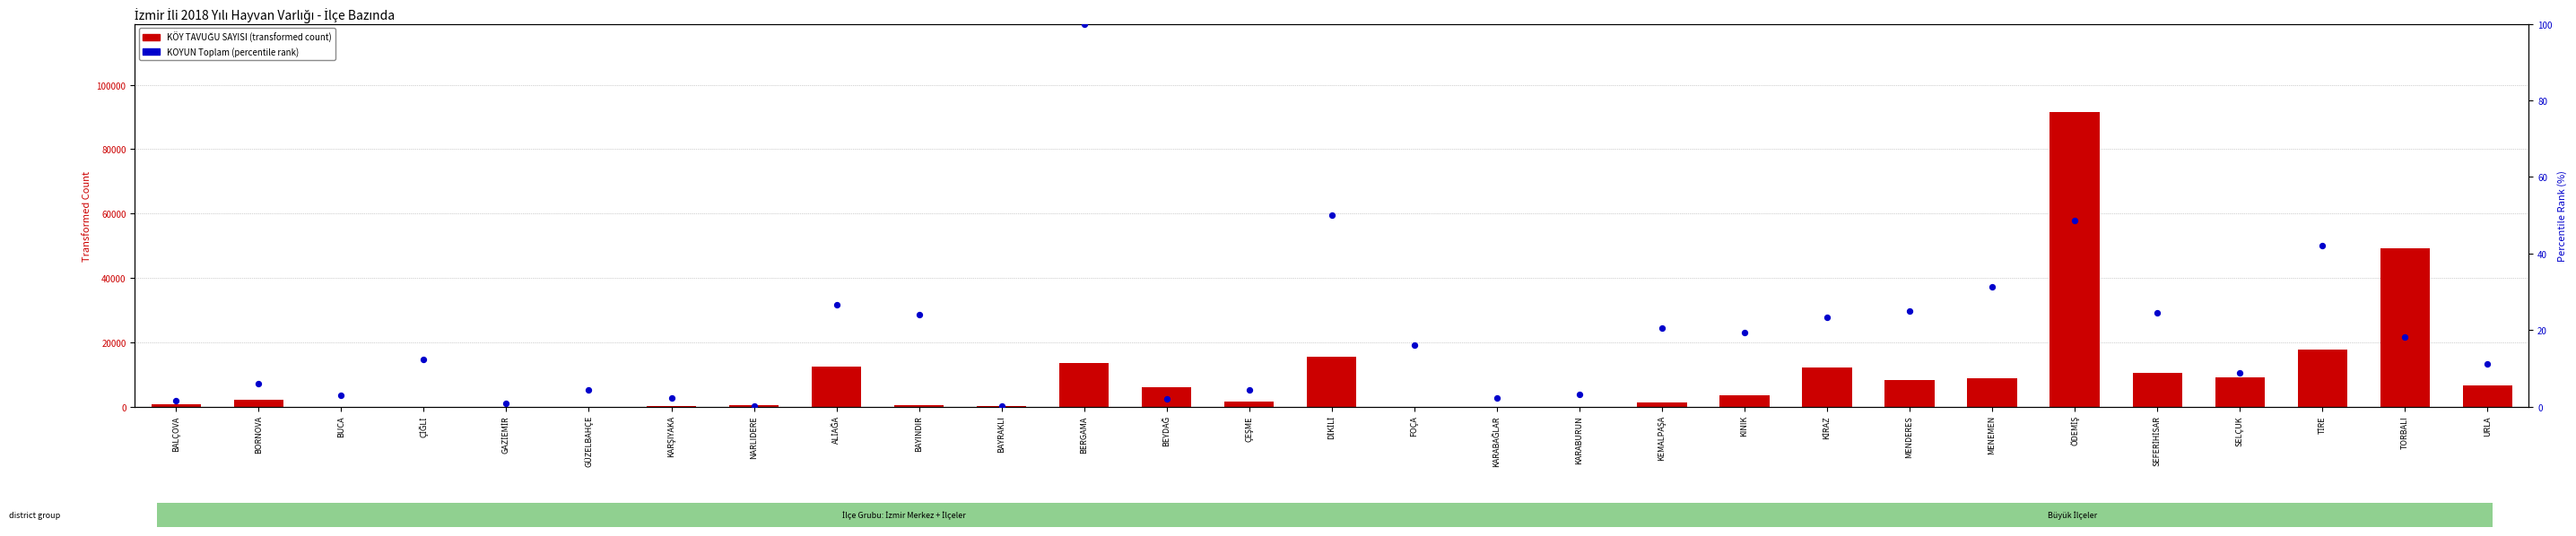

Is the value of KOYUN Toplam (percentile rank) at TİRE greater than the value of KÖY TAVUĞU SAYISI at SELÇUK?

No